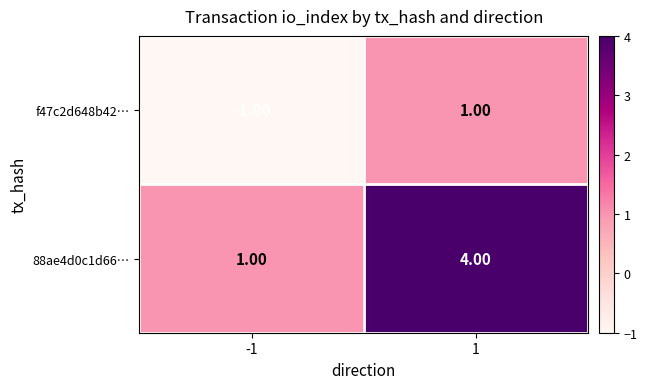

Is the value of f47c2d648b42… at -1 greater than the value of 88ae4d0c1d66… at -1?

No